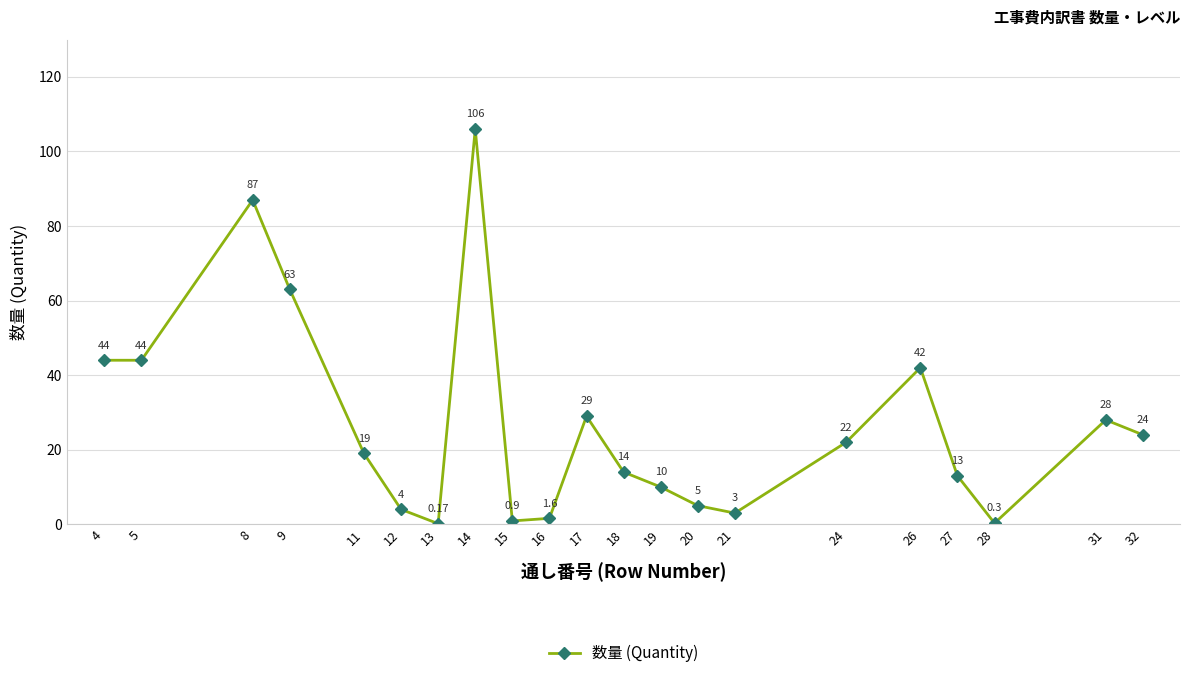

At which category does the chart reach its peak across all series?

14